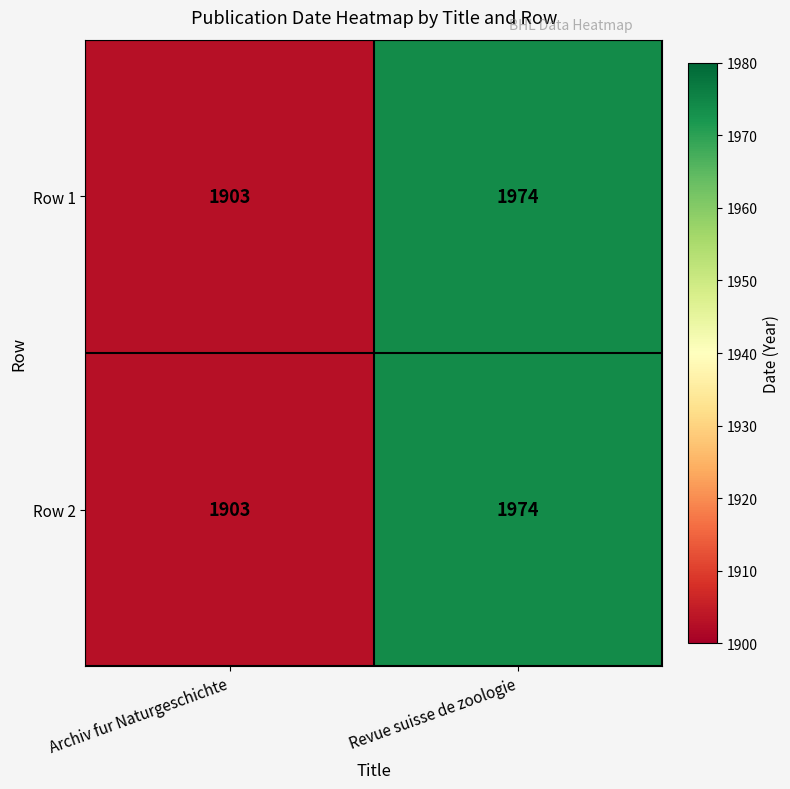

The value of Row 1 at Archiv fur Naturgeschichte is 1903. True or false?

True